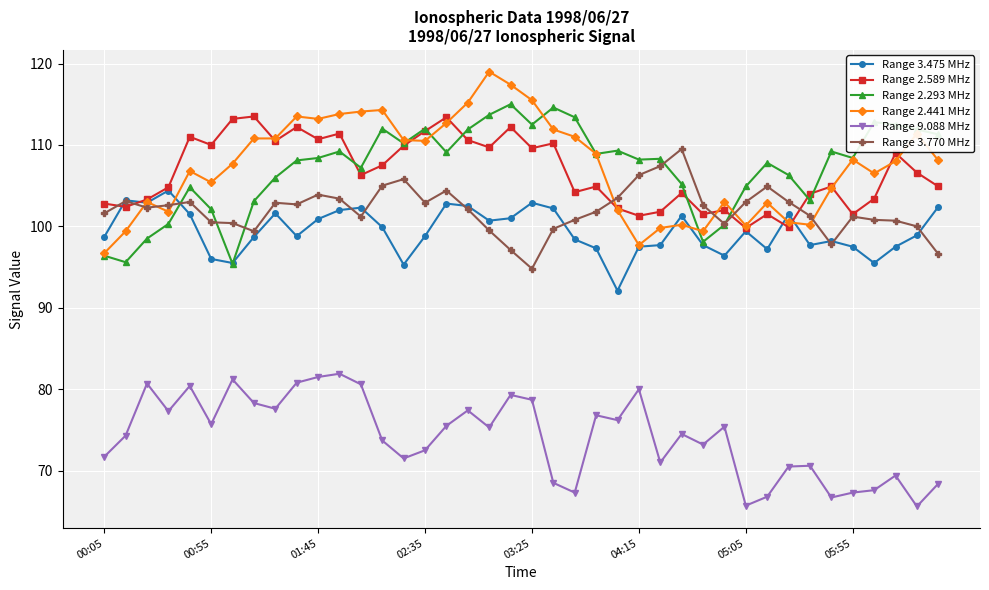

True or false: Range 3.770 MHz has more than 0 interior local peaks.

True